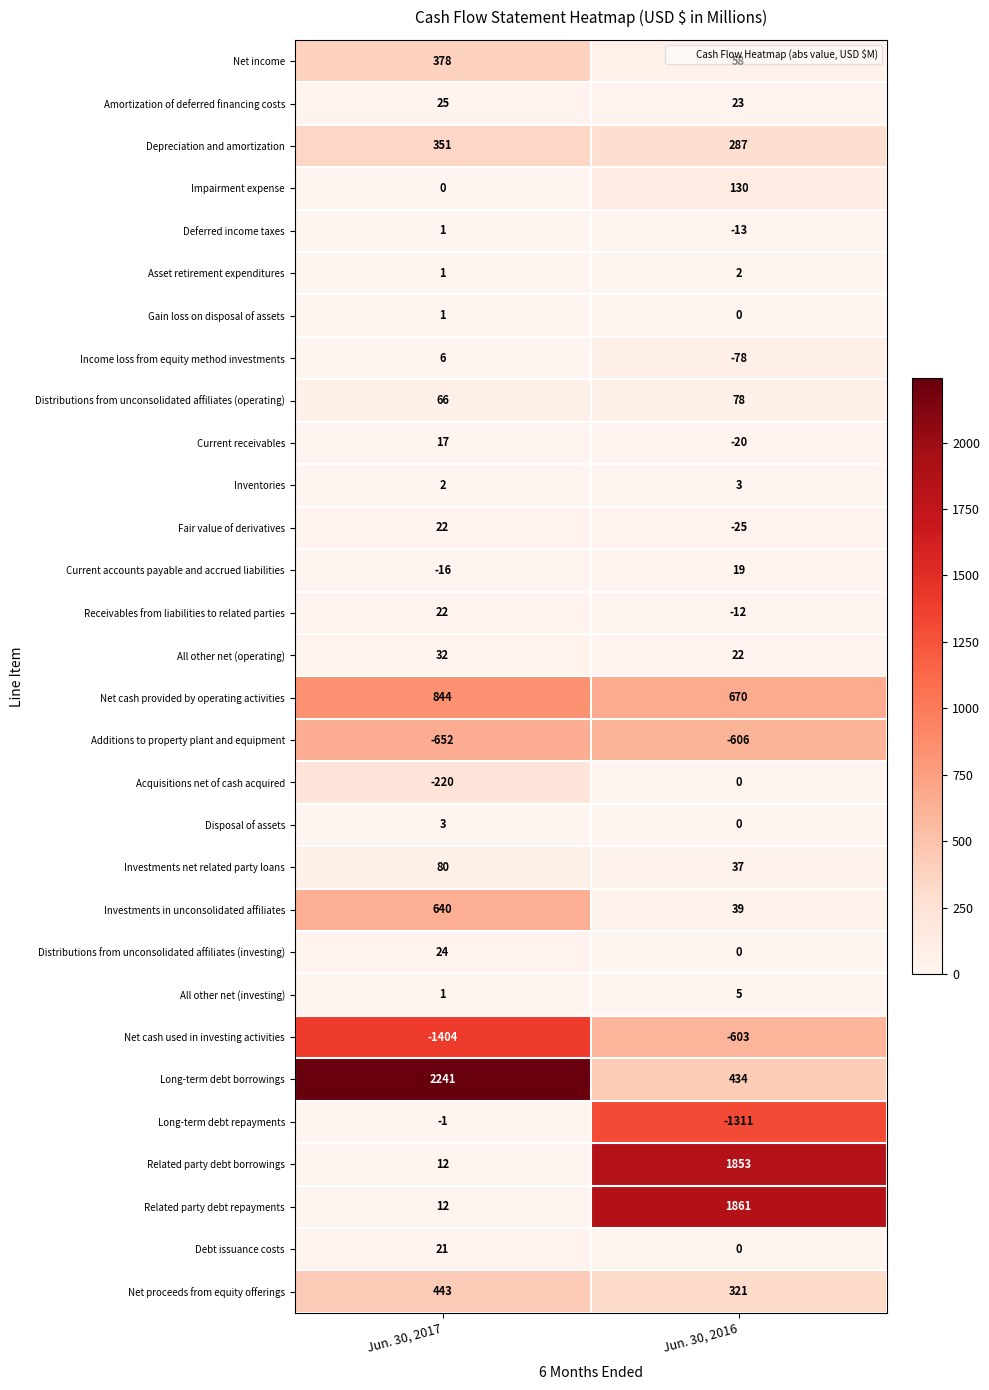

What is the spread (max minus min) of values at Jun. 30, 2017?

3645